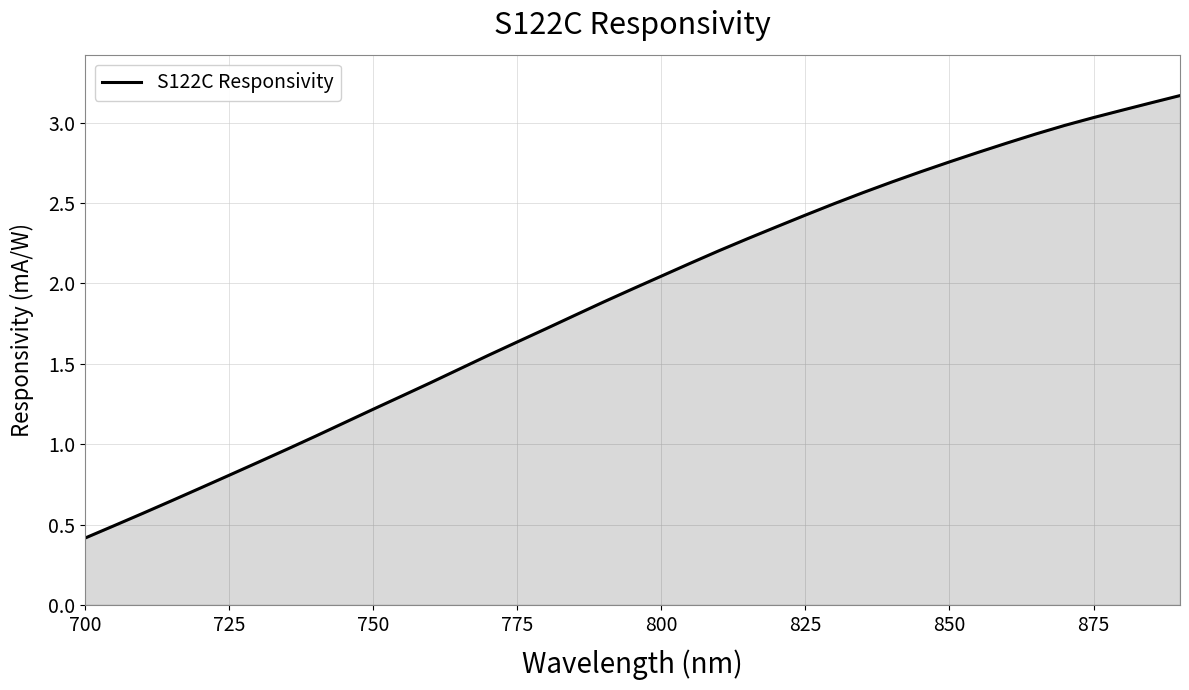

What is the maximum value shown in the chart?

3.2